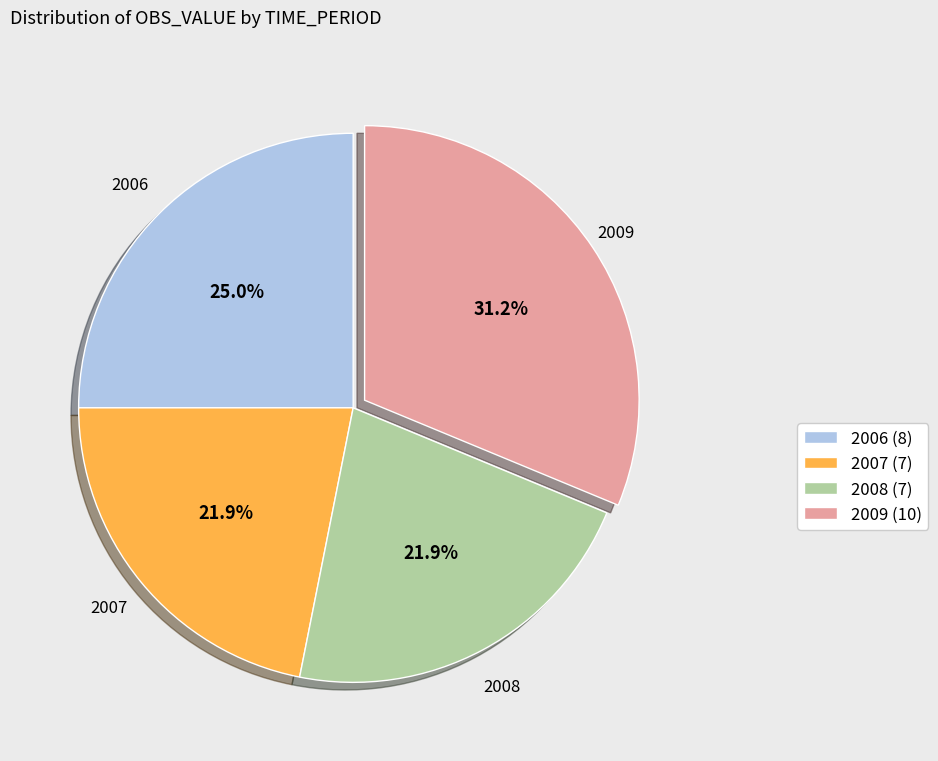

To the nearest percent, what is the combined percentage of 2006 and 2007?

47%